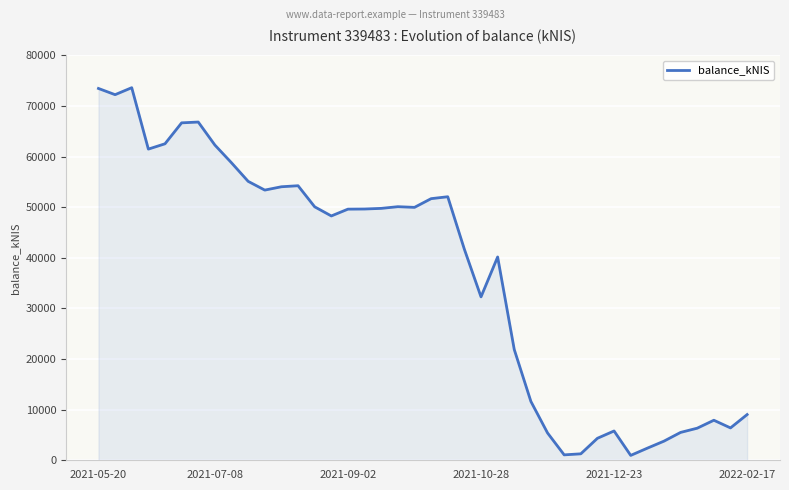

What is the maximum value shown in the chart?

73627.7